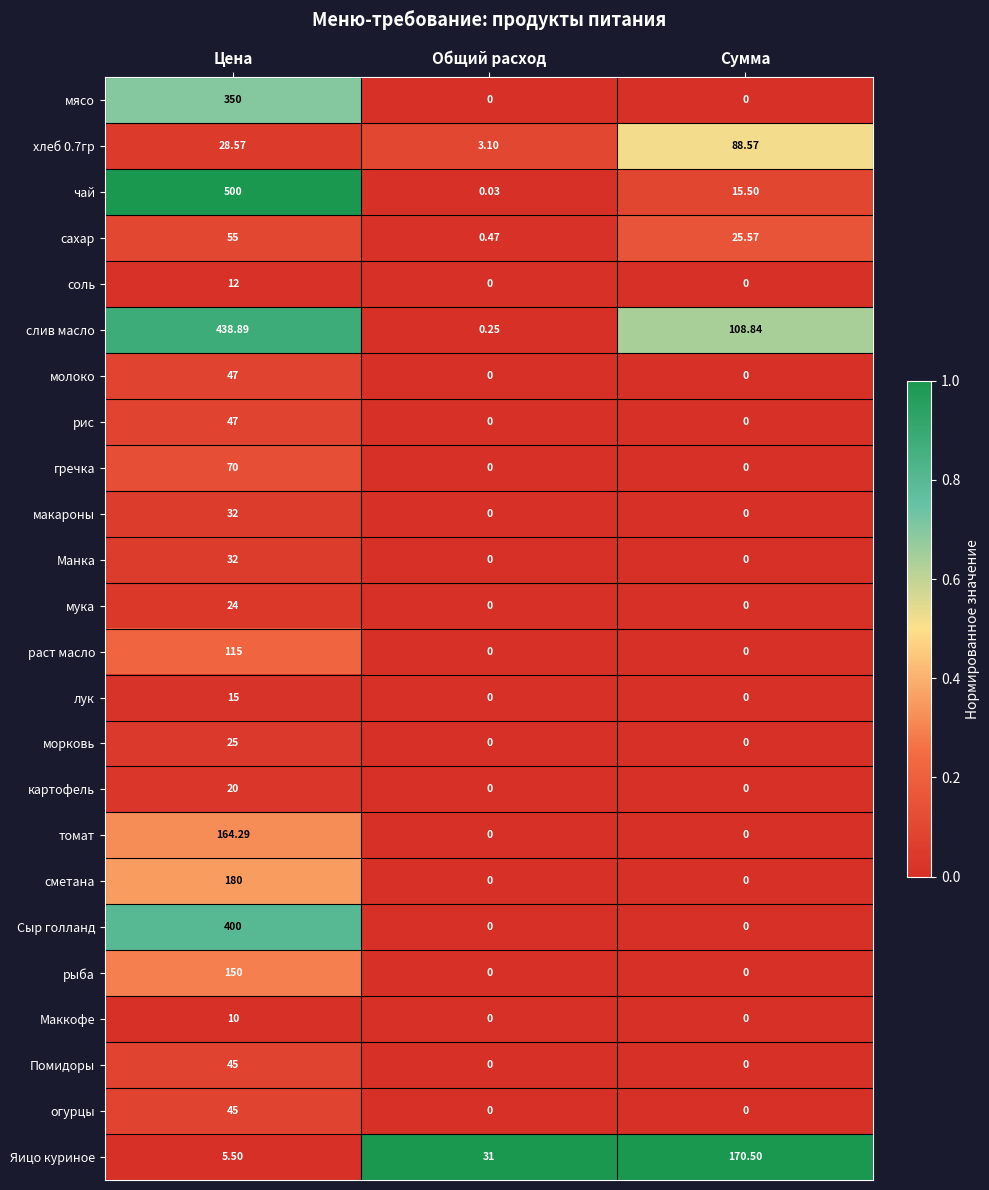

At which label does сахар first exceed 25?

Цена